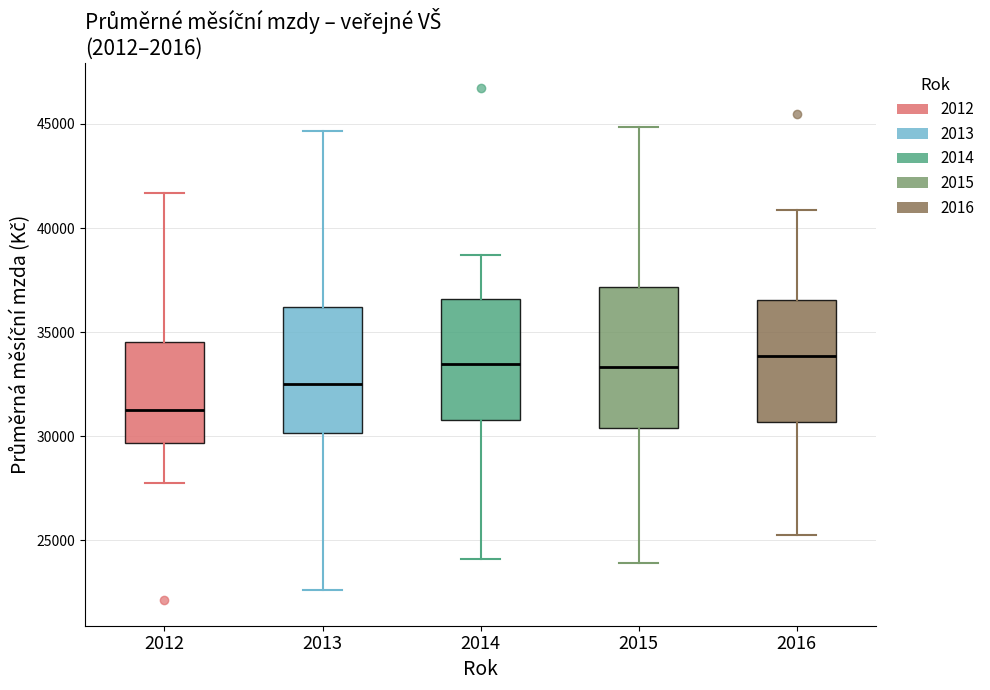

Reading left to right, transcribe this box plot: for each box, give where its median line is, the range the box spans, and where its two whiskers end, as read against the y-axis. The values are not printed on the chart, so give them approximately, as read against the axis.

2012: median 31000, box 29500 to 34500, whiskers 27500 to 41500
2013: median 32500, box 30000 to 36000, whiskers 22500 to 44500
2014: median 33500, box 31000 to 36500, whiskers 24000 to 38500
2015: median 33500, box 30500 to 37000, whiskers 24000 to 45000
2016: median 34000, box 30500 to 36500, whiskers 25500 to 41000